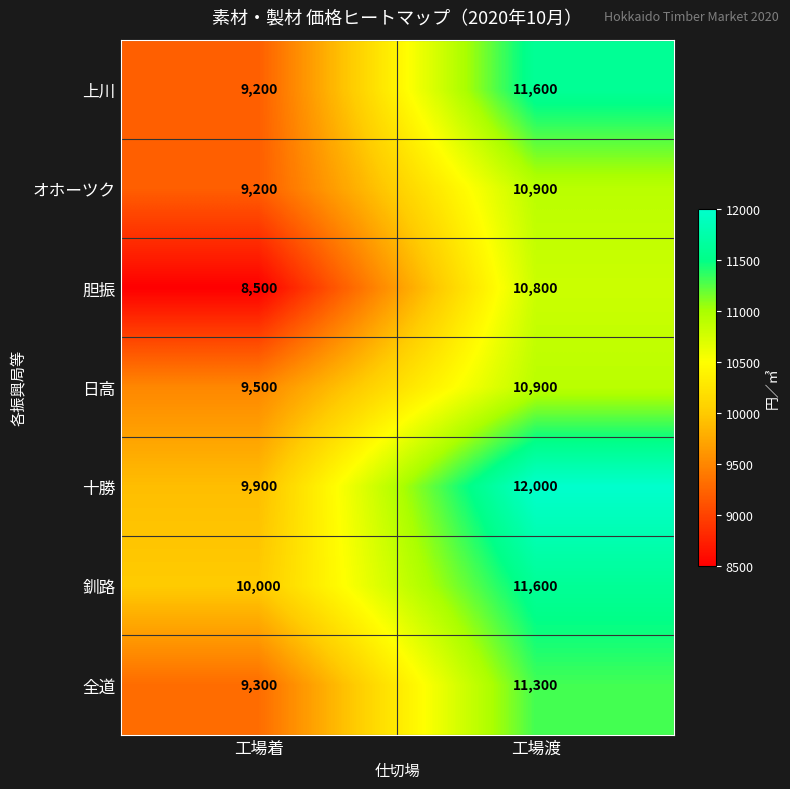

At how many categories does at least one series exceed 10357?

1